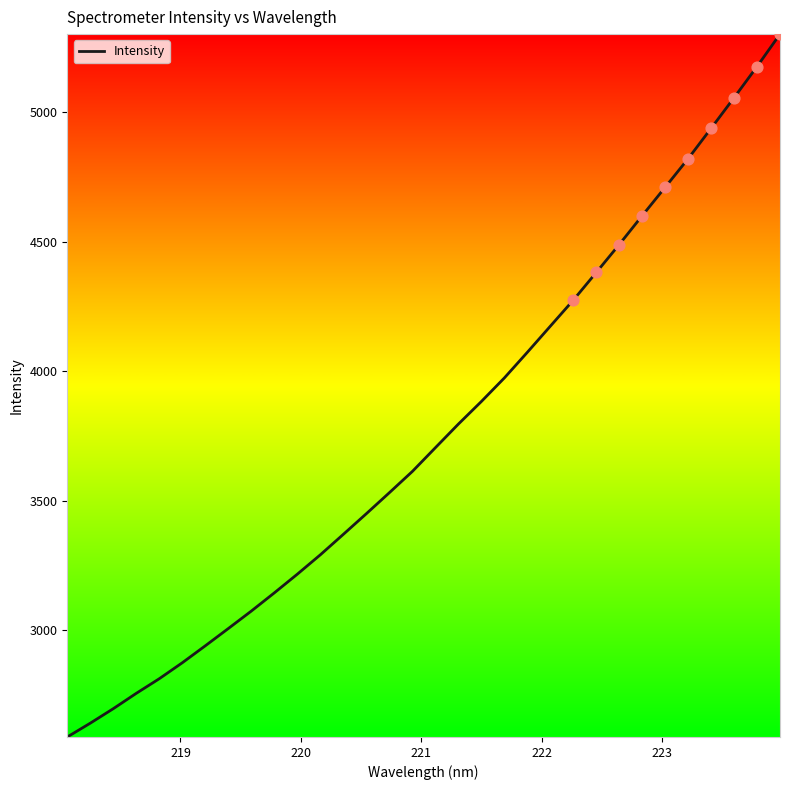

What is the difference between the maximum and minimum values?

2713.5